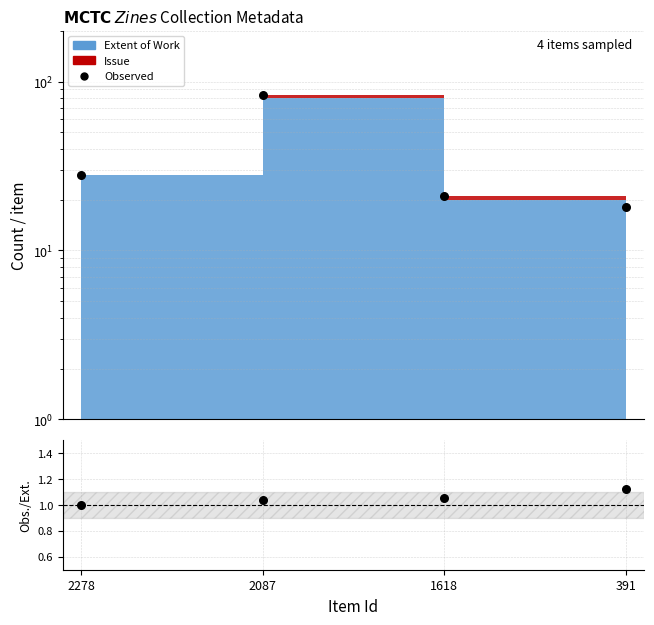

Which series has the largest total across all categories?

Observed